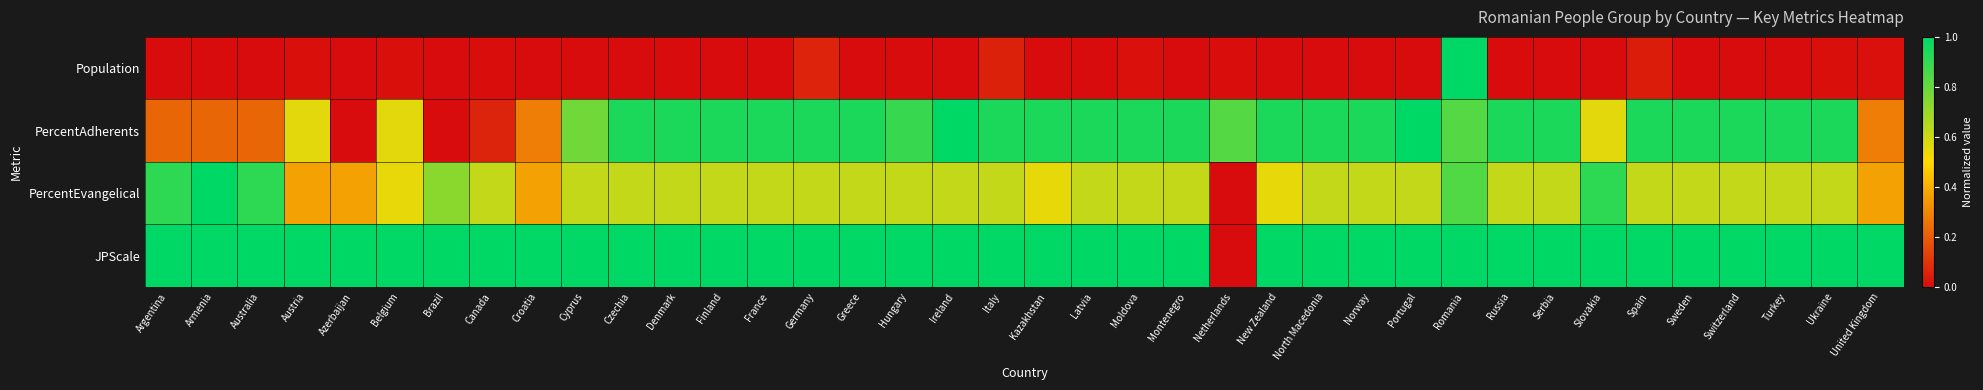

Reading right to left, transcribe all the data shown in this chart.

Population: United Kingdom=0.0	Ukraine=0.0	Turkey=0.0	Switzerland=0.0	Sweden=0.0	Spain=0.0	Slovakia=0.0	Serbia=0.0	Russia=0.0	Romania=1.0	Portugal=0.0	Norway=0.0	North Macedonia=0.0	New Zealand=0.0	Netherlands=0.0	Montenegro=0.0	Moldova=0.0	Latvia=0.0	Kazakhstan=0.0	Italy=0.1	Ireland=0.0	Hungary=0.0	Greece=0.0	Germany=0.1	France=0.0	Finland=0.0	Denmark=0.0	Czechia=0.0	Cyprus=0.0	Croatia=0.0	Canada=0.0	Brazil=0.0	Belgium=0.0	Azerbaijan=0.0	Austria=0.0	Australia=0.0	Armenia=0.0	Argentina=0.0
PercentAdherents: United Kingdom=0.3	Ukraine=0.9	Turkey=0.9	Switzerland=0.9	Sweden=0.9	Spain=0.9	Slovakia=0.6	Serbia=0.9	Russia=0.9	Romania=0.8	Portugal=1.0	Norway=0.9	North Macedonia=0.9	New Zealand=0.9	Netherlands=0.8	Montenegro=0.9	Moldova=0.9	Latvia=0.9	Kazakhstan=0.9	Italy=0.9	Ireland=1.0	Hungary=0.9	Greece=0.9	Germany=0.9	France=0.9	Finland=0.9	Denmark=0.9	Czechia=0.9	Cyprus=0.8	Croatia=0.3	Canada=0.1	Brazil=0.0	Belgium=0.6	Azerbaijan=0.0	Austria=0.6	Australia=0.2	Armenia=0.2	Argentina=0.2
PercentEvangelical: United Kingdom=0.4	Ukraine=0.6	Turkey=0.6	Switzerland=0.6	Sweden=0.6	Spain=0.6	Slovakia=0.9	Serbia=0.6	Russia=0.6	Romania=0.8	Portugal=0.6	Norway=0.6	North Macedonia=0.6	New Zealand=0.5	Netherlands=0.0	Montenegro=0.6	Moldova=0.6	Latvia=0.6	Kazakhstan=0.5	Italy=0.6	Ireland=0.6	Hungary=0.6	Greece=0.6	Germany=0.6	France=0.6	Finland=0.6	Denmark=0.6	Czechia=0.6	Cyprus=0.6	Croatia=0.4	Canada=0.6	Brazil=0.7	Belgium=0.5	Azerbaijan=0.4	Austria=0.4	Australia=0.9	Armenia=1.0	Argentina=0.9
JPScale: United Kingdom=1.0	Ukraine=1.0	Turkey=1.0	Switzerland=1.0	Sweden=1.0	Spain=1.0	Slovakia=1.0	Serbia=1.0	Russia=1.0	Romania=1.0	Portugal=1.0	Norway=1.0	North Macedonia=1.0	New Zealand=1.0	Netherlands=0.0	Montenegro=1.0	Moldova=1.0	Latvia=1.0	Kazakhstan=1.0	Italy=1.0	Ireland=1.0	Hungary=1.0	Greece=1.0	Germany=1.0	France=1.0	Finland=1.0	Denmark=1.0	Czechia=1.0	Cyprus=1.0	Croatia=1.0	Canada=1.0	Brazil=1.0	Belgium=1.0	Azerbaijan=1.0	Austria=1.0	Australia=1.0	Armenia=1.0	Argentina=1.0